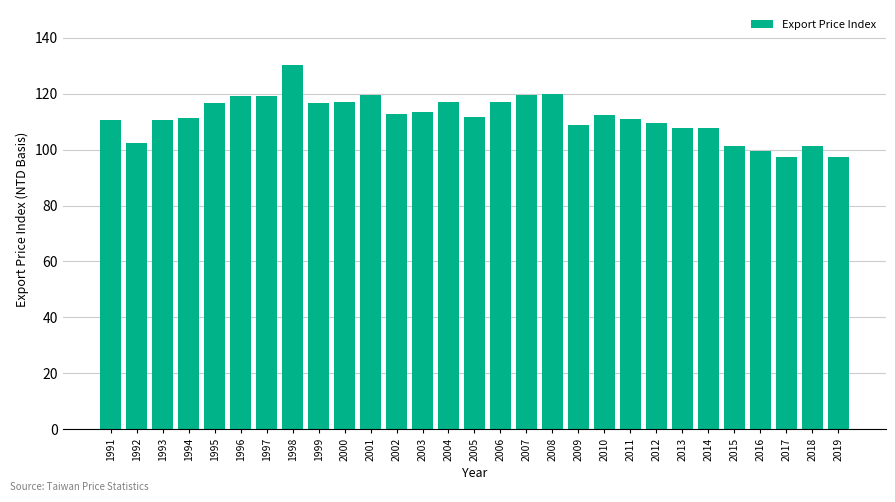

What is the minimum value shown in the chart?

97.4